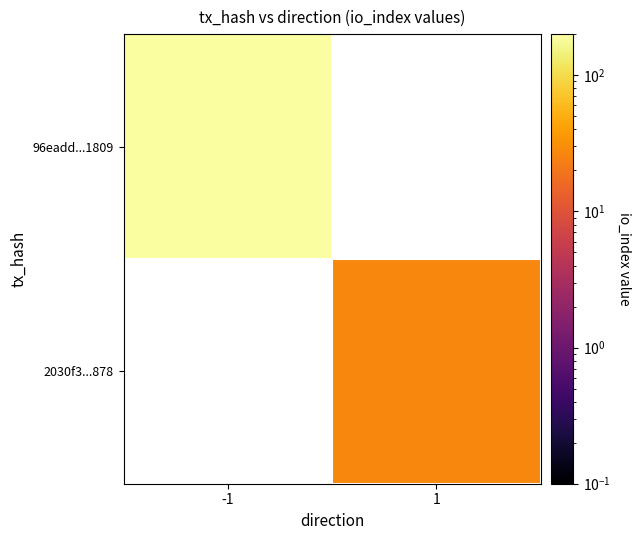

How many series are shown in this chart?

2